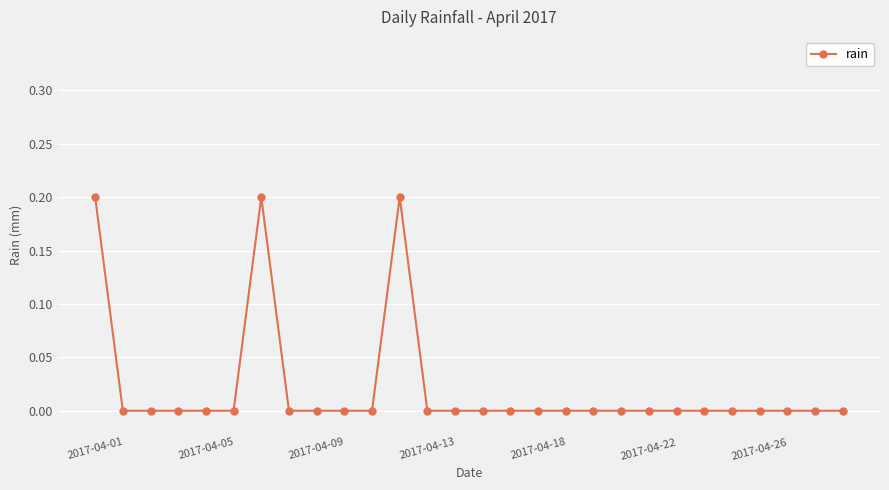

Count the number of data series in this chart.

1